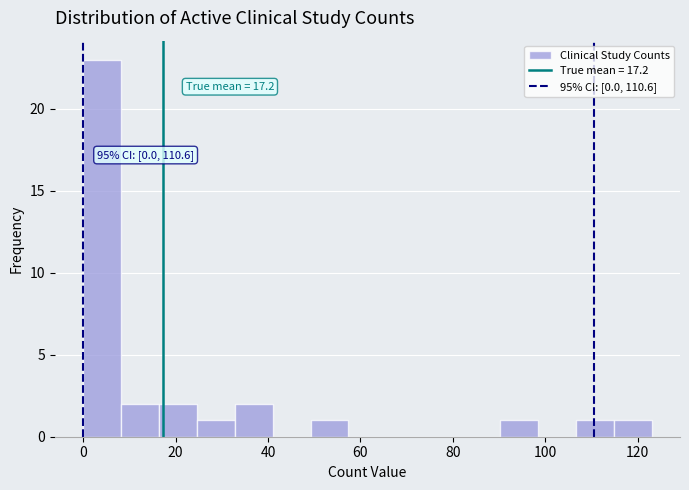

Over which range of the x-axis is the bar tallest?

0.0 to 8.2